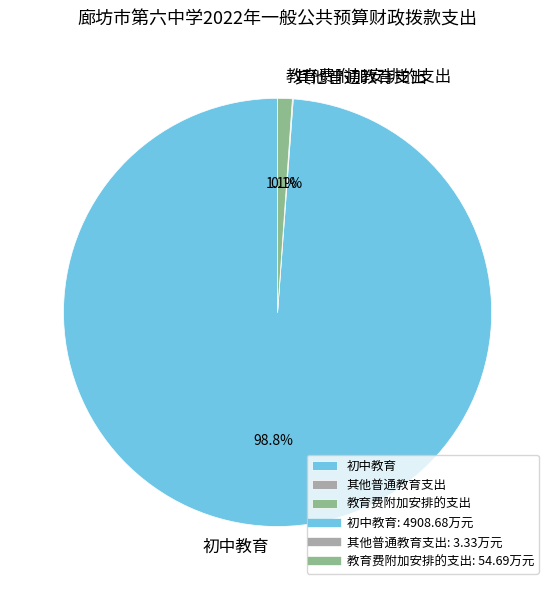

Which has a higher value, 教育费附加安排的支出 or 初中教育?

初中教育